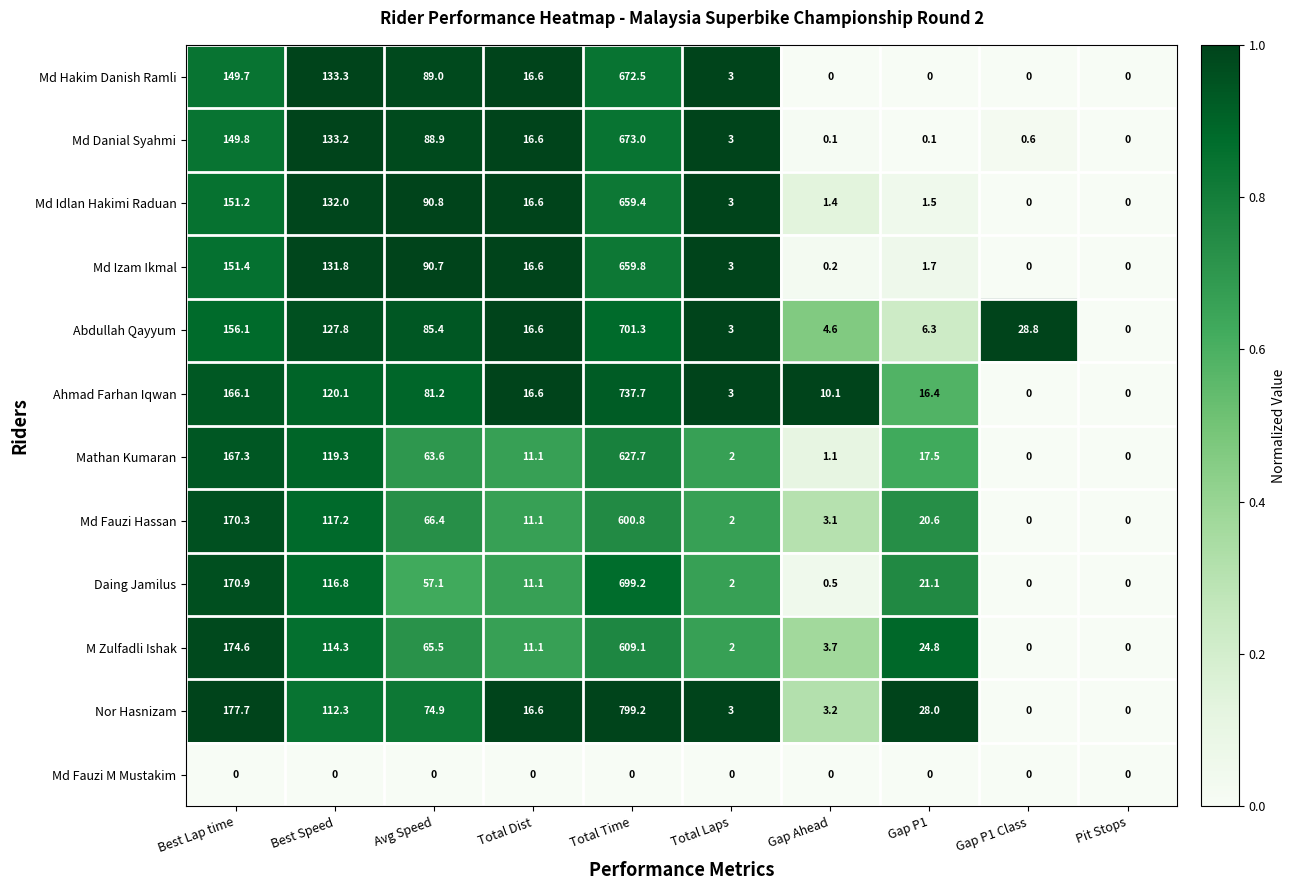

How many series are shown in this chart?

12